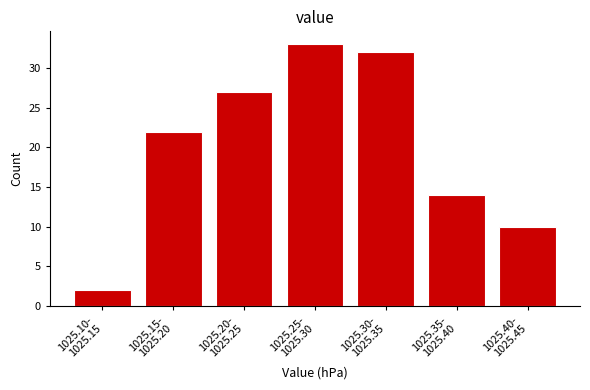

Reading left to right, transcribe all the data shown in this chart.

2	22	27	33	32	14	10